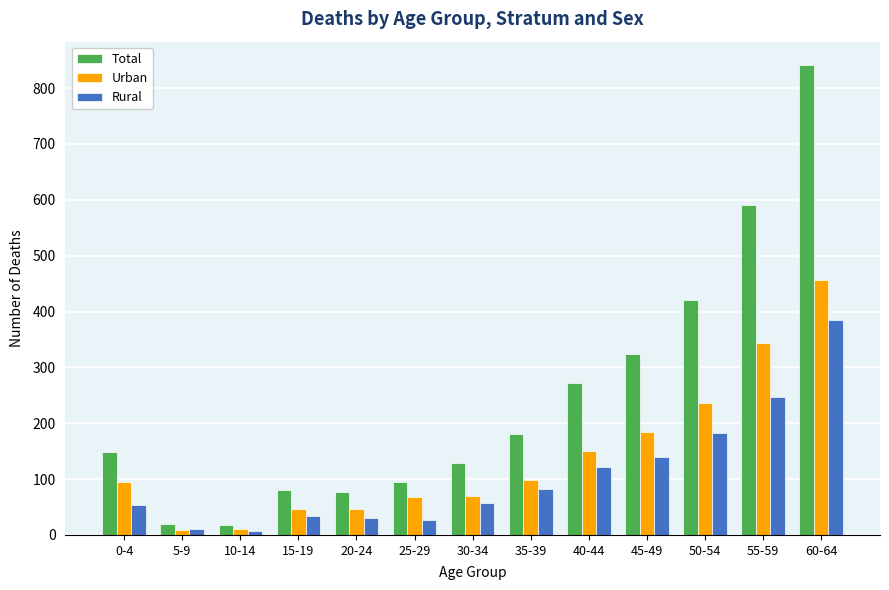

Which category has the highest value in the Rural series?

60-64